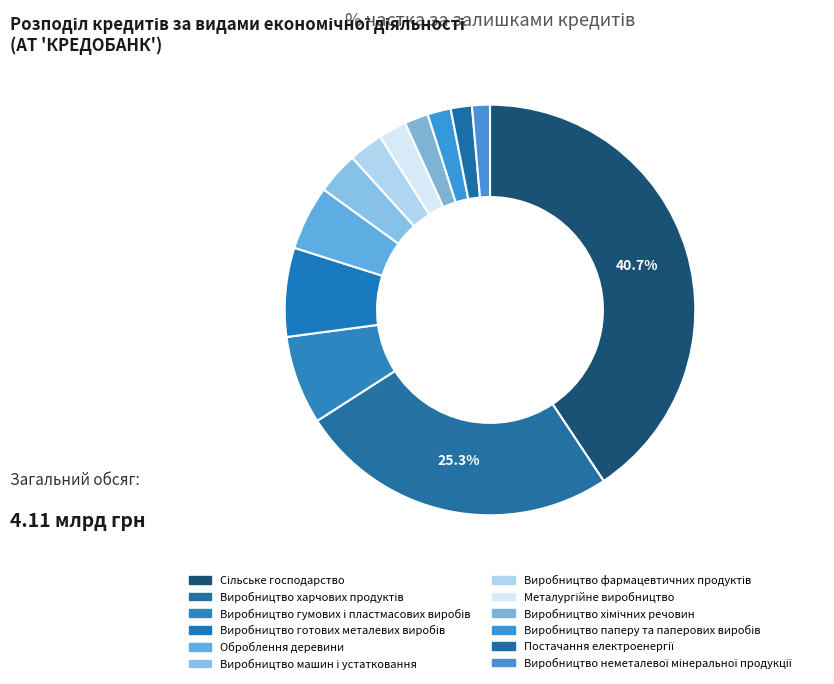

Is Постачання електроенергії the majority of the pie?

No